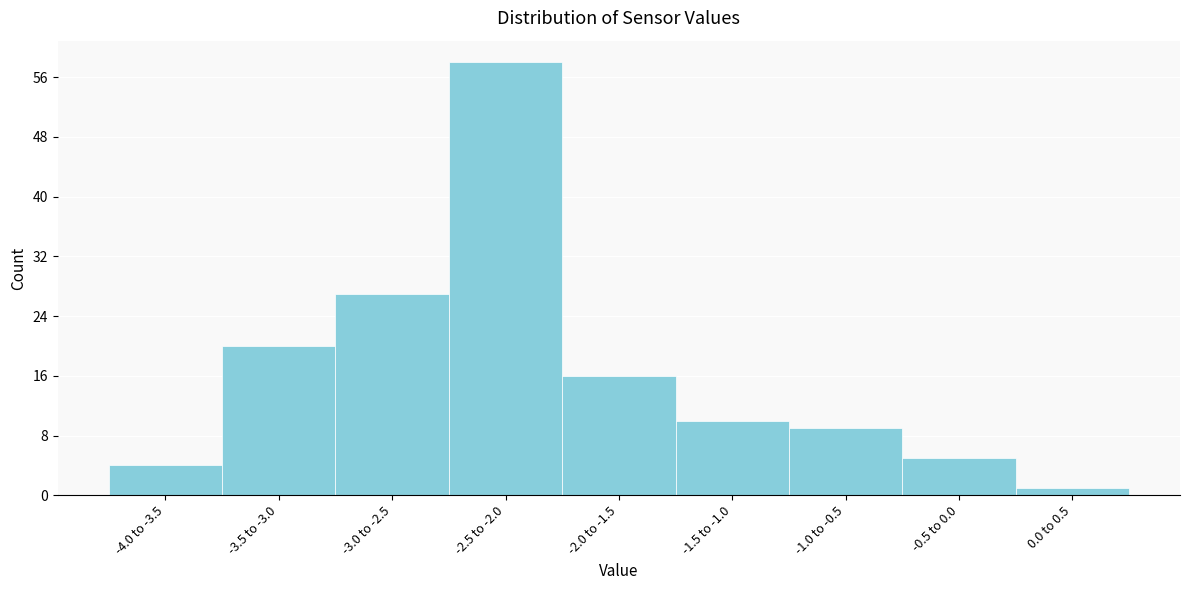

Reading left to right, what are all the values shown in this chart?

-4.0 to -3.5=4	-3.5 to -3.0=20	-3.0 to -2.5=27	-2.5 to -2.0=58	-2.0 to -1.5=16	-1.5 to -1.0=10	-1.0 to -0.5=9	-0.5 to 0.0=5	0.0 to 0.5=1